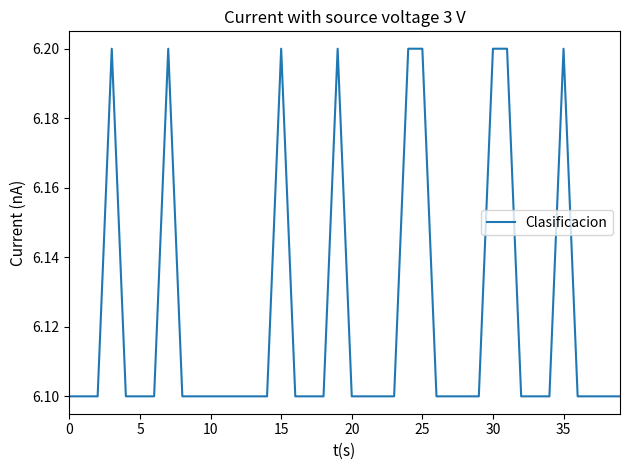

What is the maximum value shown in the chart?

6.2